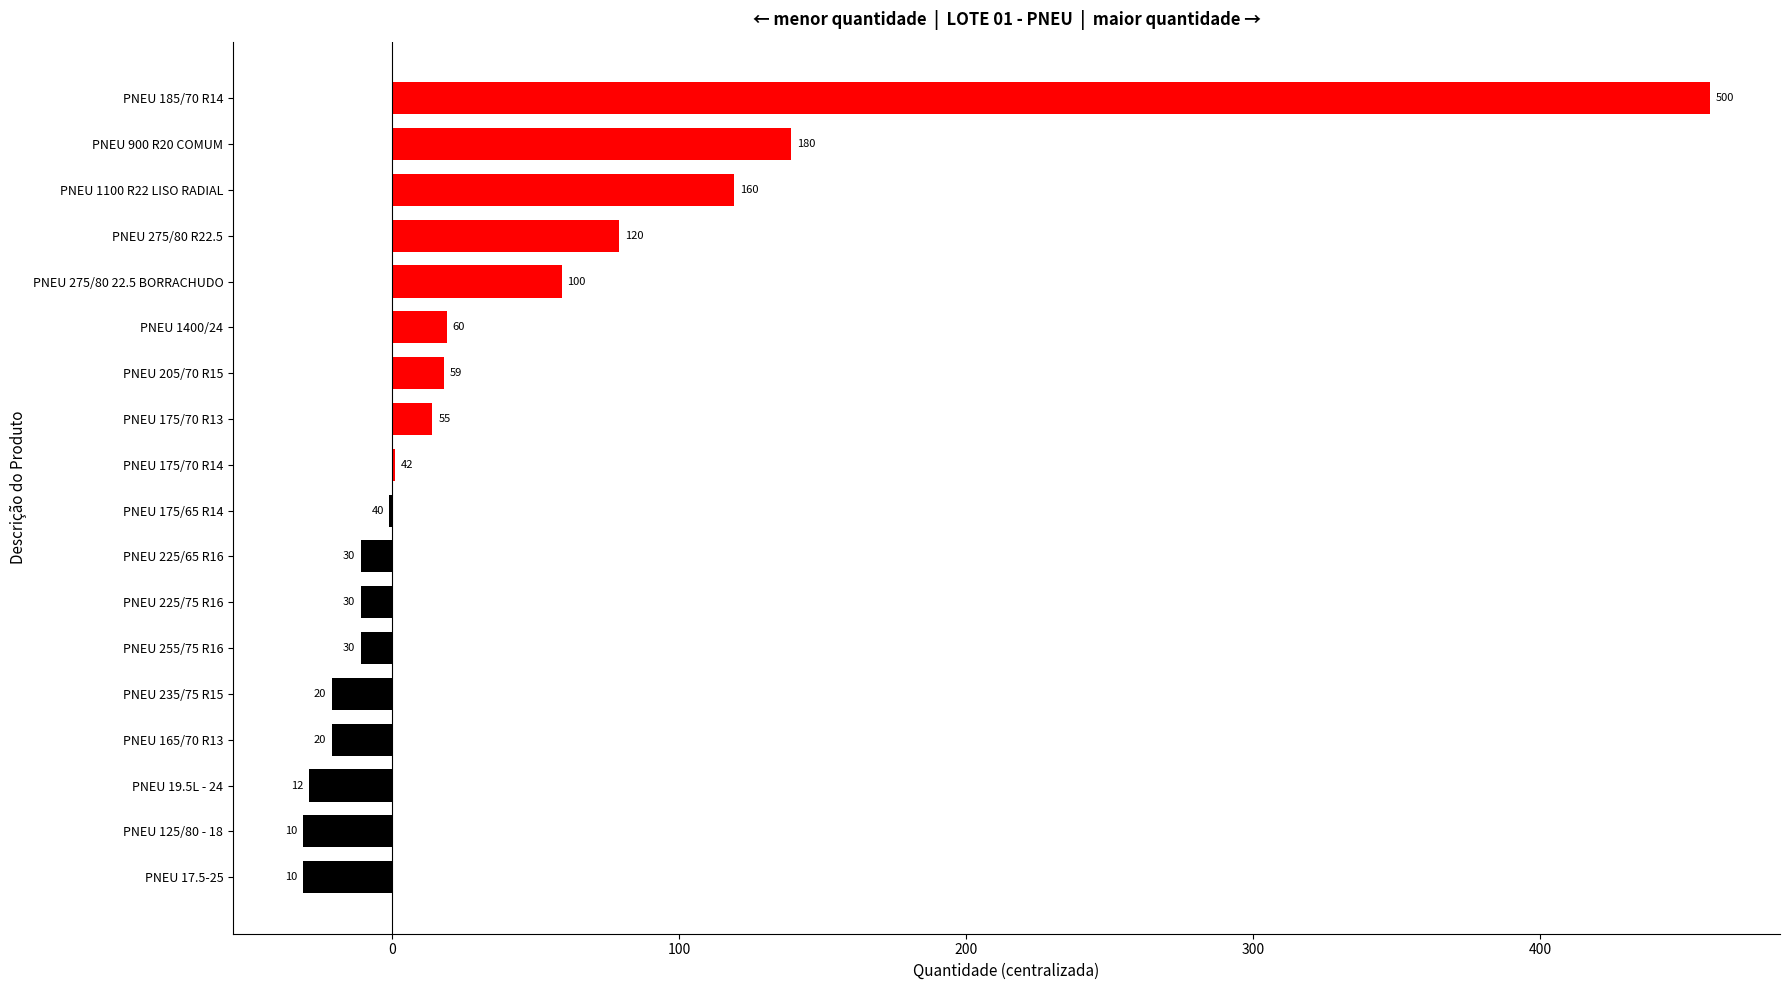

Are the bars horizontal?

Yes